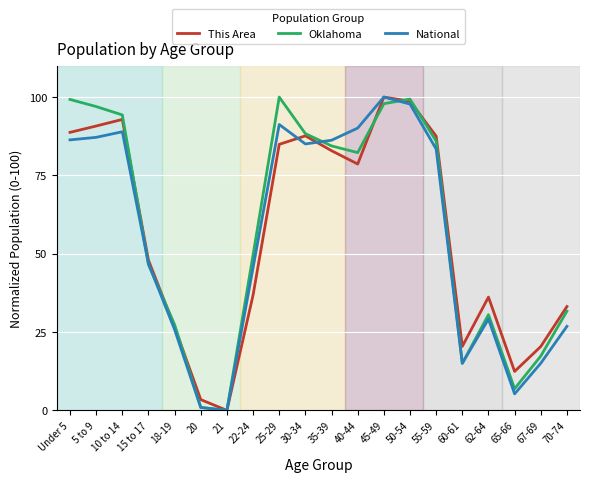

Does the chart have visible grid lines?

Yes